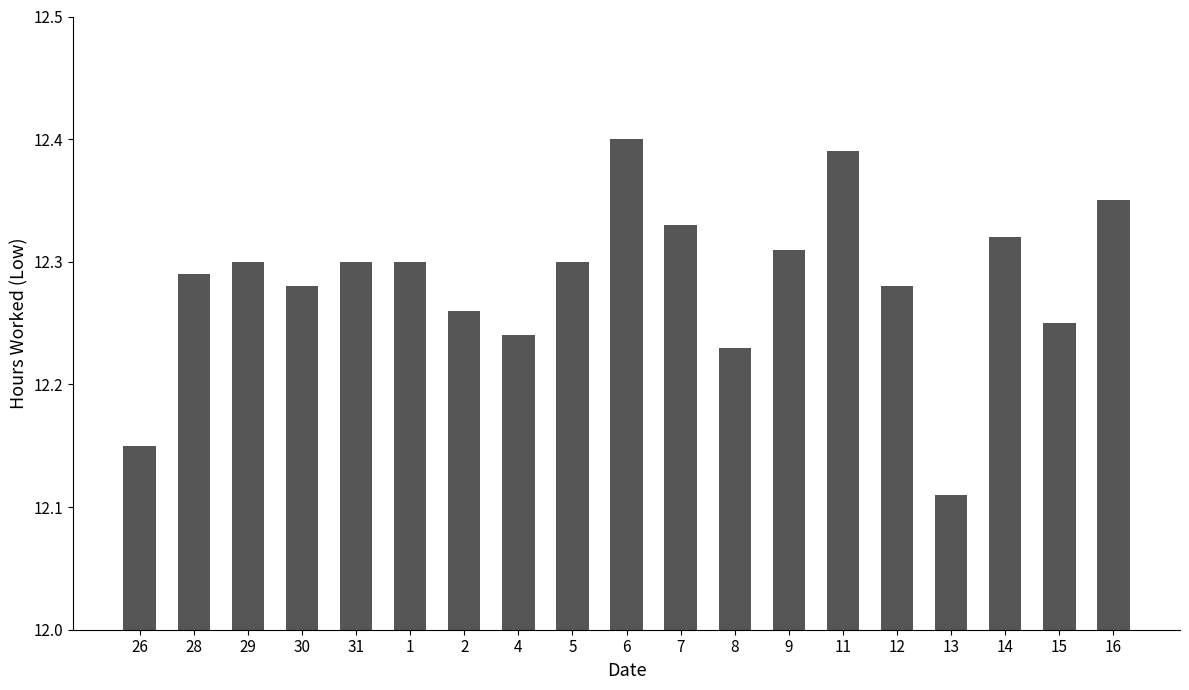

What is the difference between the maximum and minimum values?

0.3